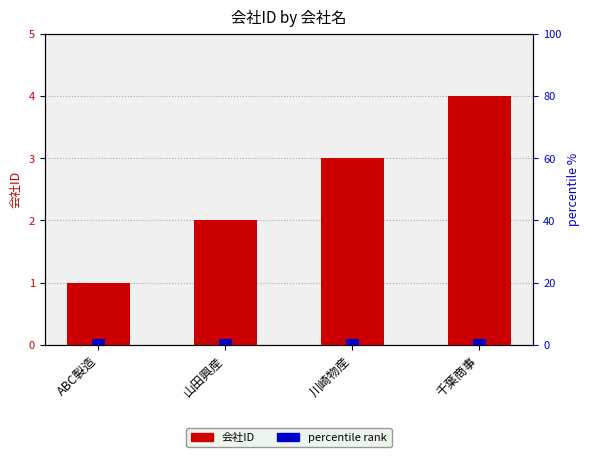

The percentile rank series shows 3 at 山田興産. True or false?

True